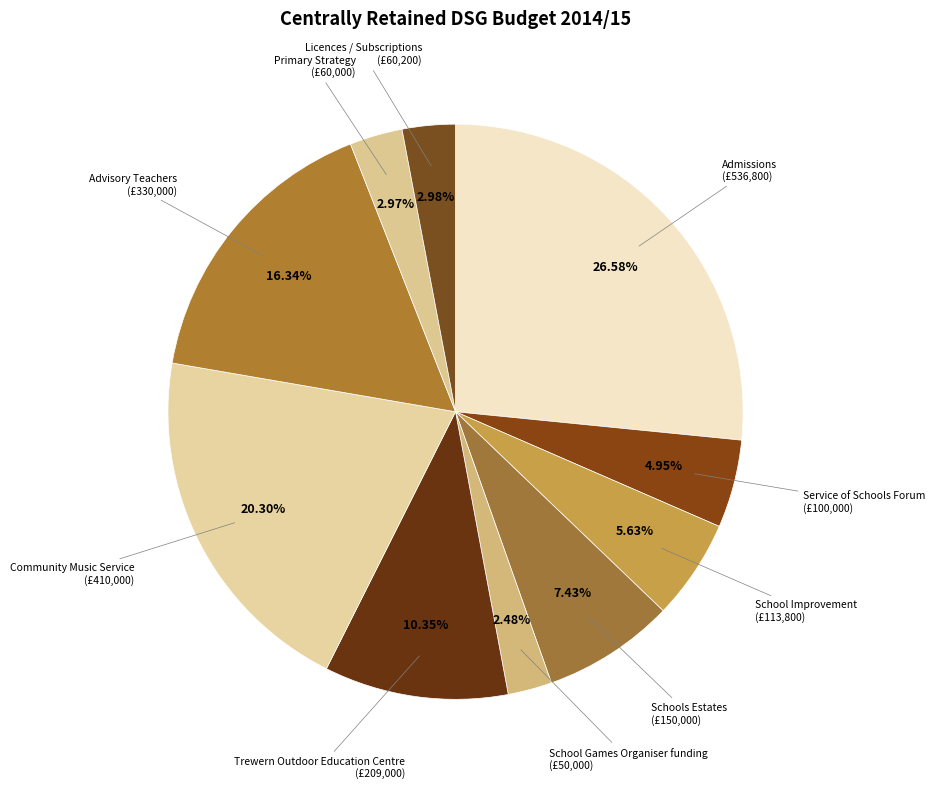

To the nearest percent, what is the average slice percentage?

10%